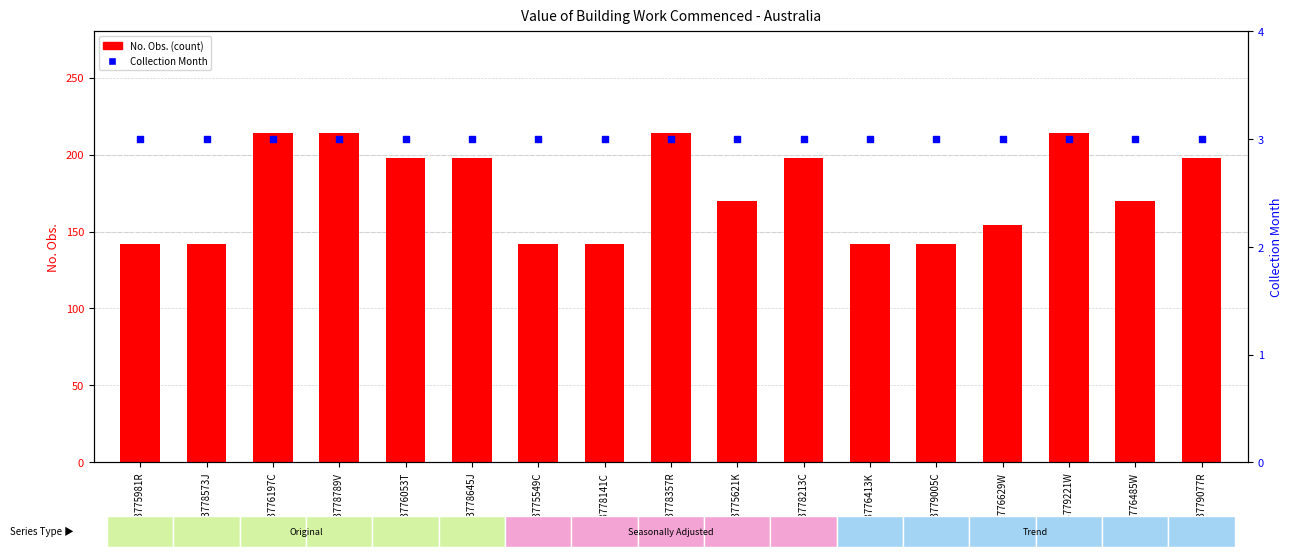

What is the total value across all series at A83775549C?

145